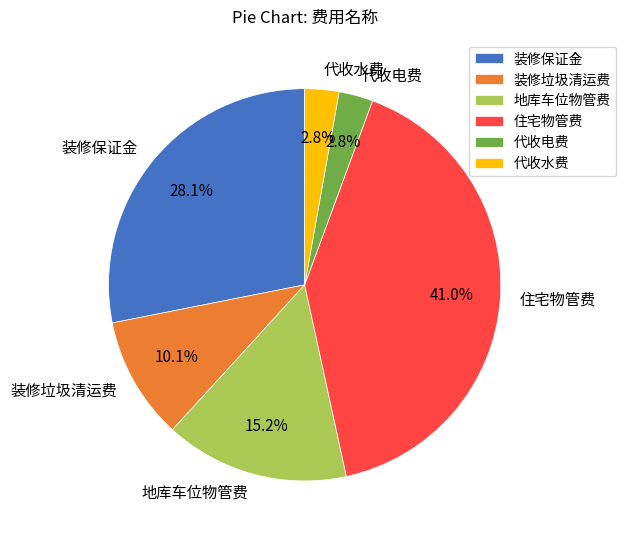

What percentage is NOT represented by 地库车位物管费?

84.8%